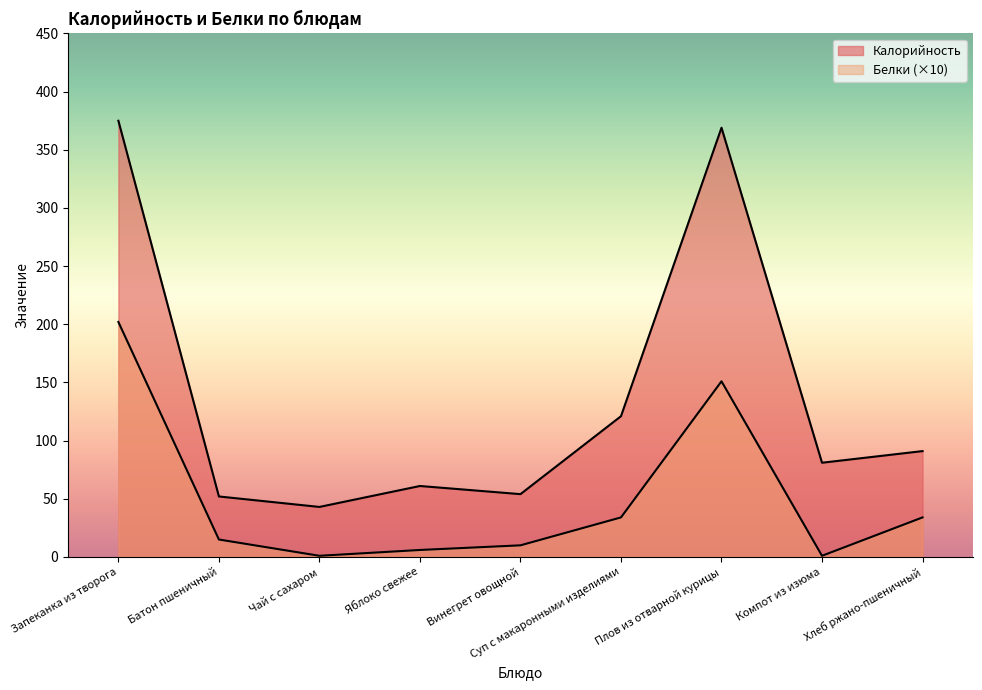

True or false: Калорийность and Белки intersect in this chart.

False